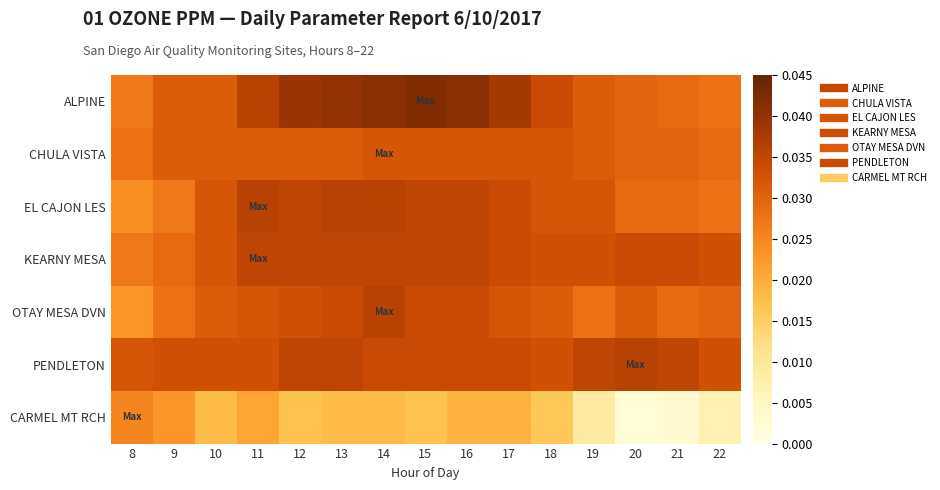

Reading left to right, list all the values displayed in this chart.

ALPINE: 8=0.0	9=0.0	10=0.0	11=0.0	12=0.0	13=0.0	14=0.0	15=0.0	16=0.0	17=0.0	18=0.0	19=0.0	20=0.0	21=0.0	22=0.0
CHULA VISTA: 8=0.0	9=0.0	10=0.0	11=0.0	12=0.0	13=0.0	14=0.0	15=0.0	16=0.0	17=0.0	18=0.0	19=0.0	20=0.0	21=0.0	22=0.0
EL CAJON LES: 8=0.0	9=0.0	10=0.0	11=0.0	12=0.0	13=0.0	14=0.0	15=0.0	16=0.0	17=0.0	18=0.0	19=0.0	20=0.0	21=0.0	22=0.0
KEARNY MESA: 8=0.0	9=0.0	10=0.0	11=0.0	12=0.0	13=0.0	14=0.0	15=0.0	16=0.0	17=0.0	18=0.0	19=0.0	20=0.0	21=0.0	22=0.0
OTAY MESA DVN: 8=0.0	9=0.0	10=0.0	11=0.0	12=0.0	13=0.0	14=0.0	15=0.0	16=0.0	17=0.0	18=0.0	19=0.0	20=0.0	21=0.0	22=0.0
PENDLETON: 8=0.0	9=0.0	10=0.0	11=0.0	12=0.0	13=0.0	14=0.0	15=0.0	16=0.0	17=0.0	18=0.0	19=0.0	20=0.0	21=0.0	22=0.0
CARMEL MT RCH: 8=0.0	9=0.0	10=0.0	11=0.0	12=0.0	13=0.0	14=0.0	15=0.0	16=0.0	17=0.0	18=0.0	19=0.0	20=0.0	21=0.0	22=0.0